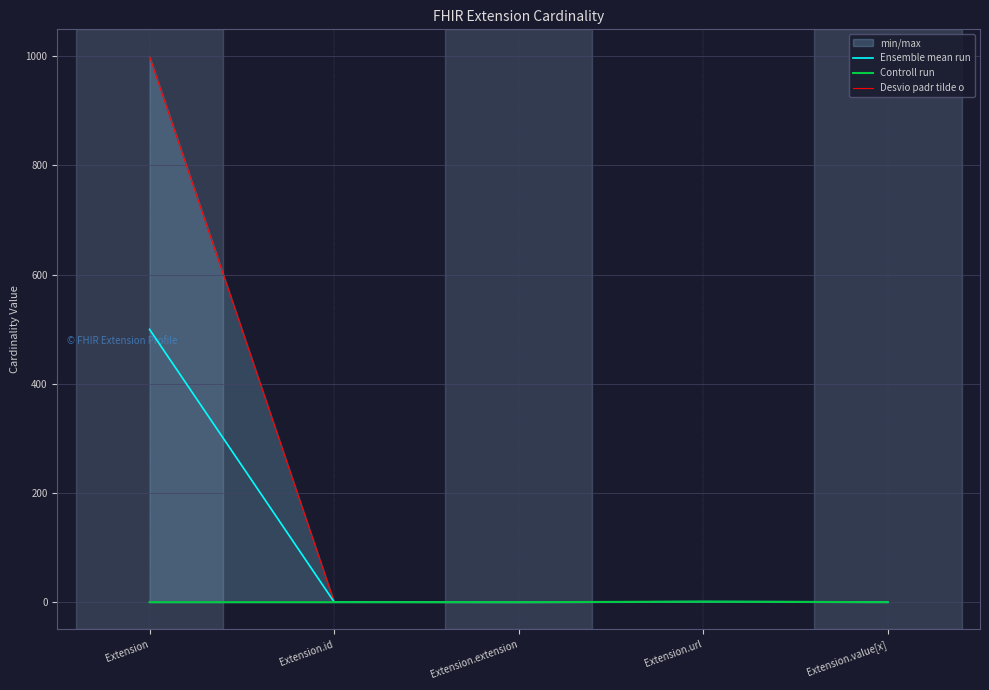

At which label does Ensemble mean run reach its minimum?

Extension.extension